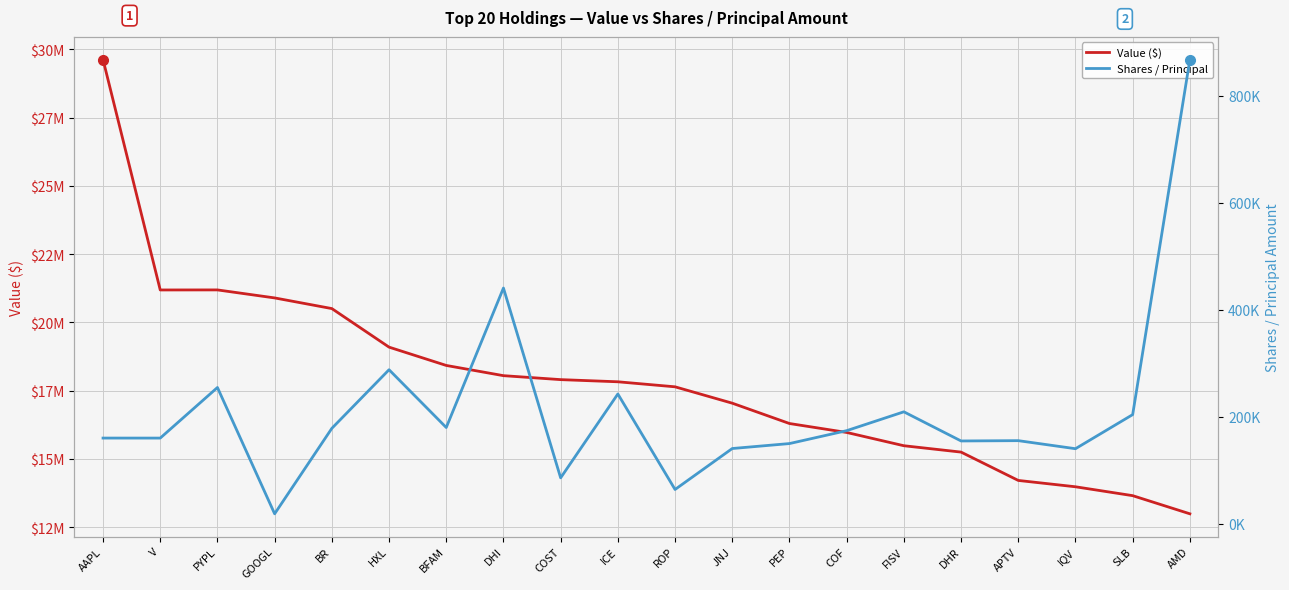

Is this an area chart (filled region under the line)?

No